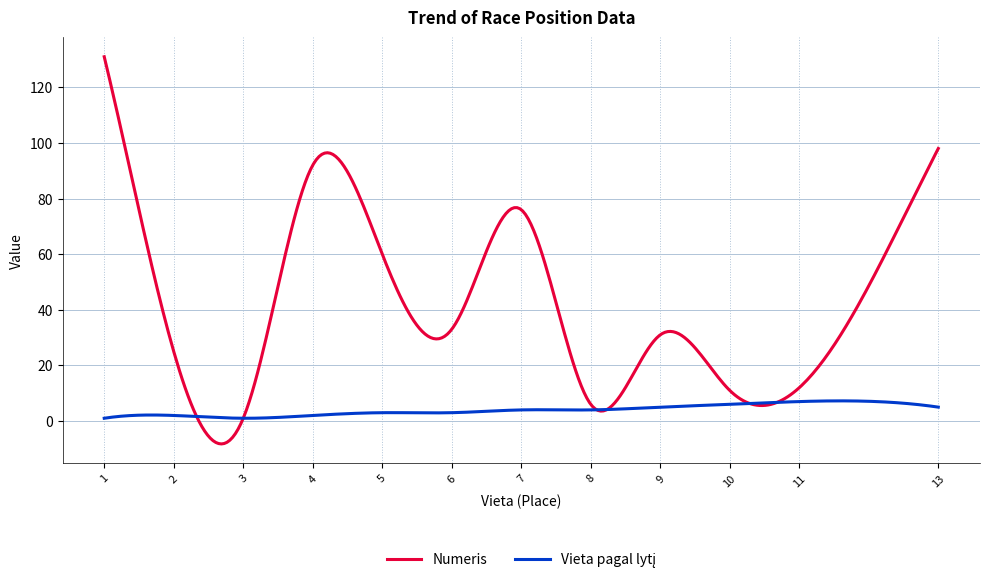

Which series has the largest total across all categories?

Numeris